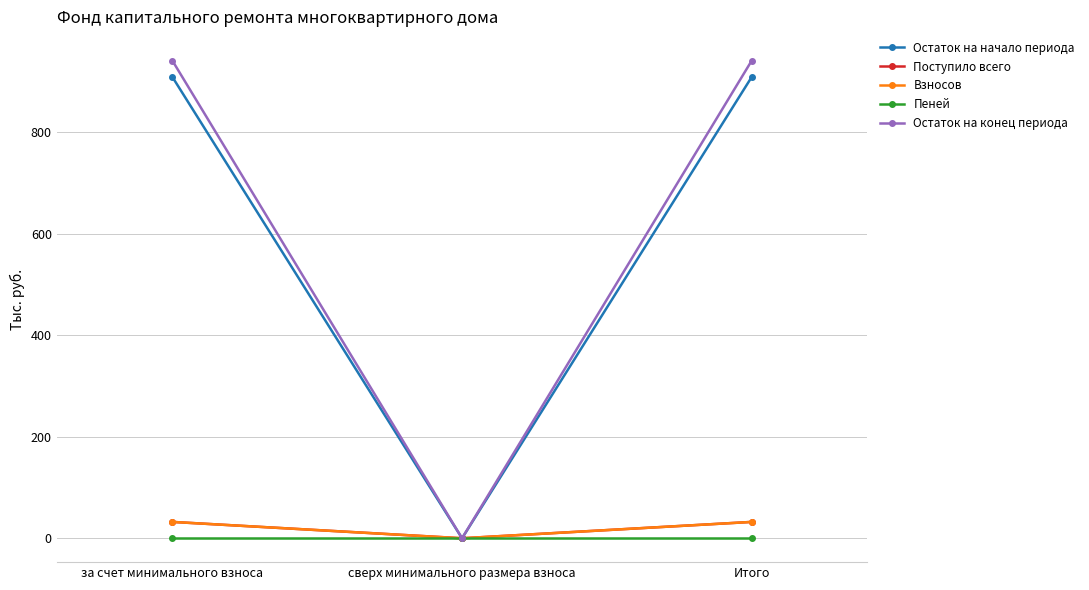

Does the chart have visible grid lines?

Yes